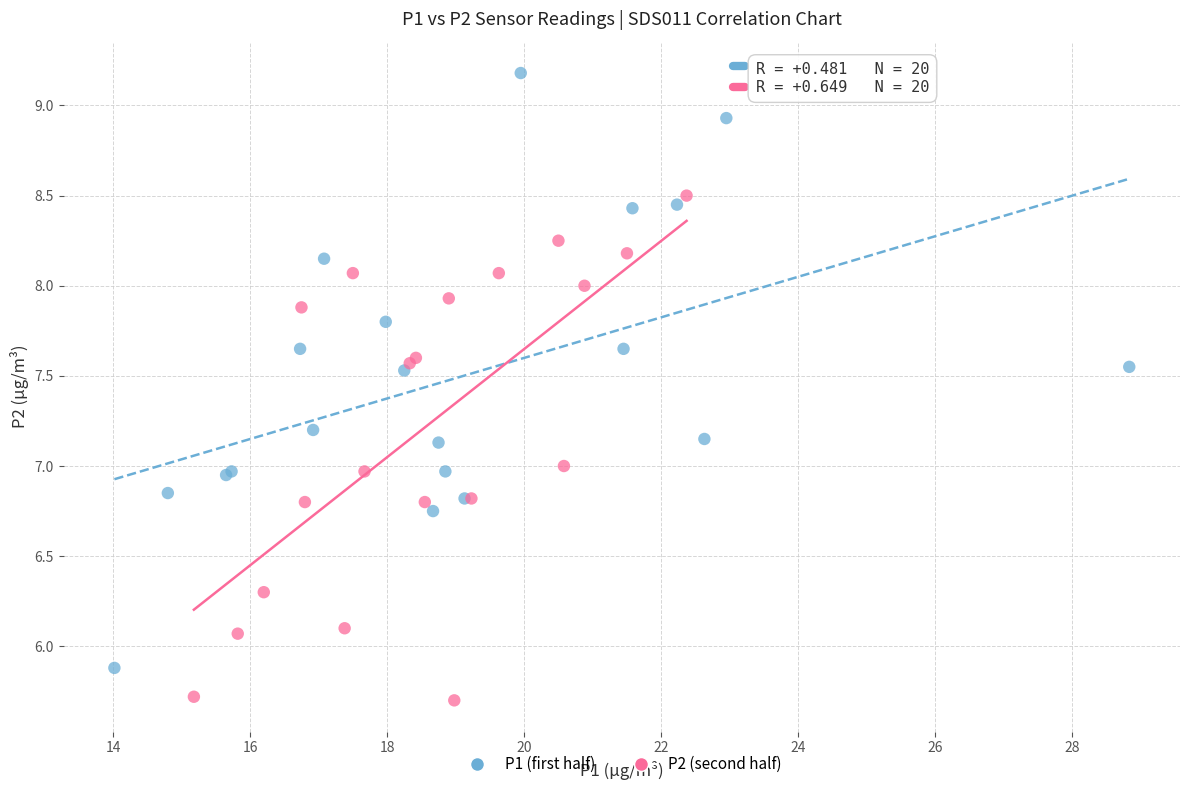

Which series reaches the minimum Y coordinate?

P2 (second half)